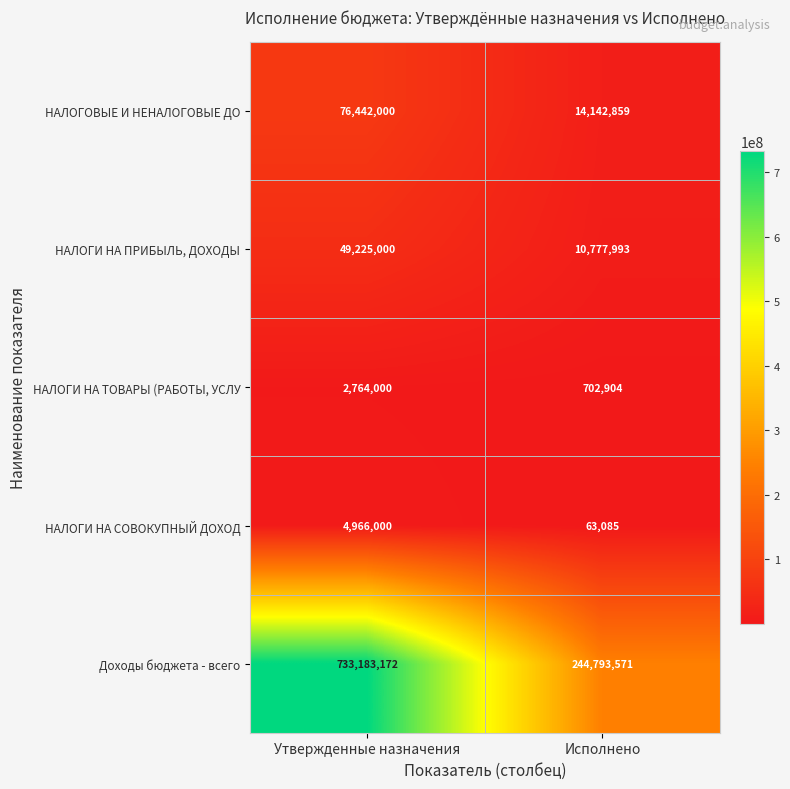

What is the greatest value displayed?

733183172